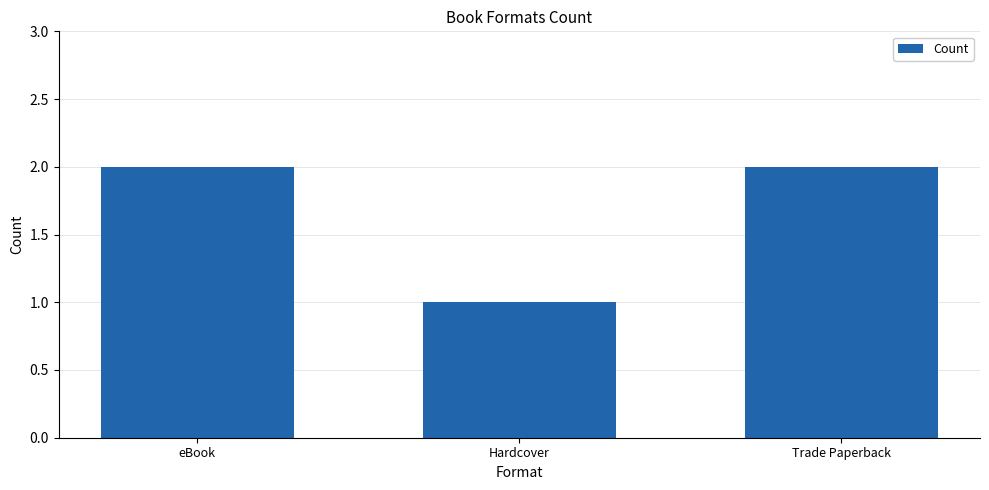

How many categories are shown in the chart?

3